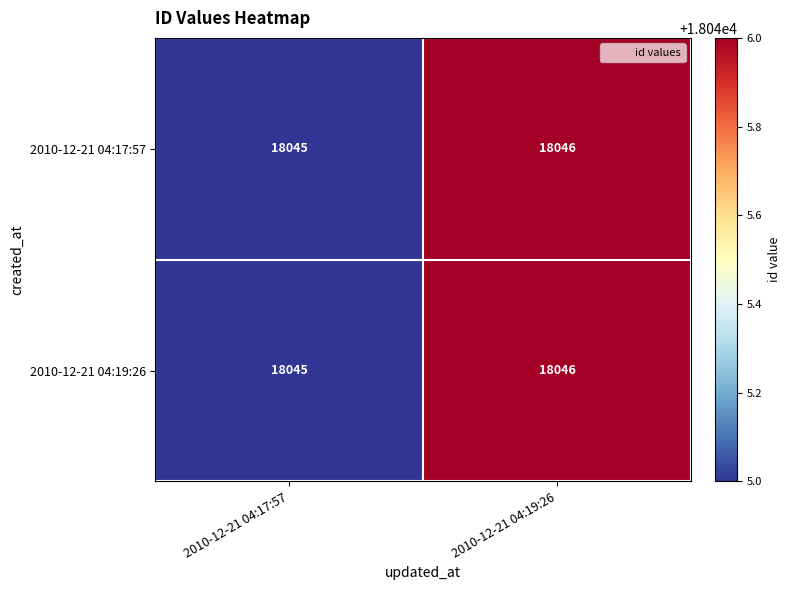

What is the approximate value of 2010-12-21 04:19:26 at 2010-12-21 04:17:57?

18045